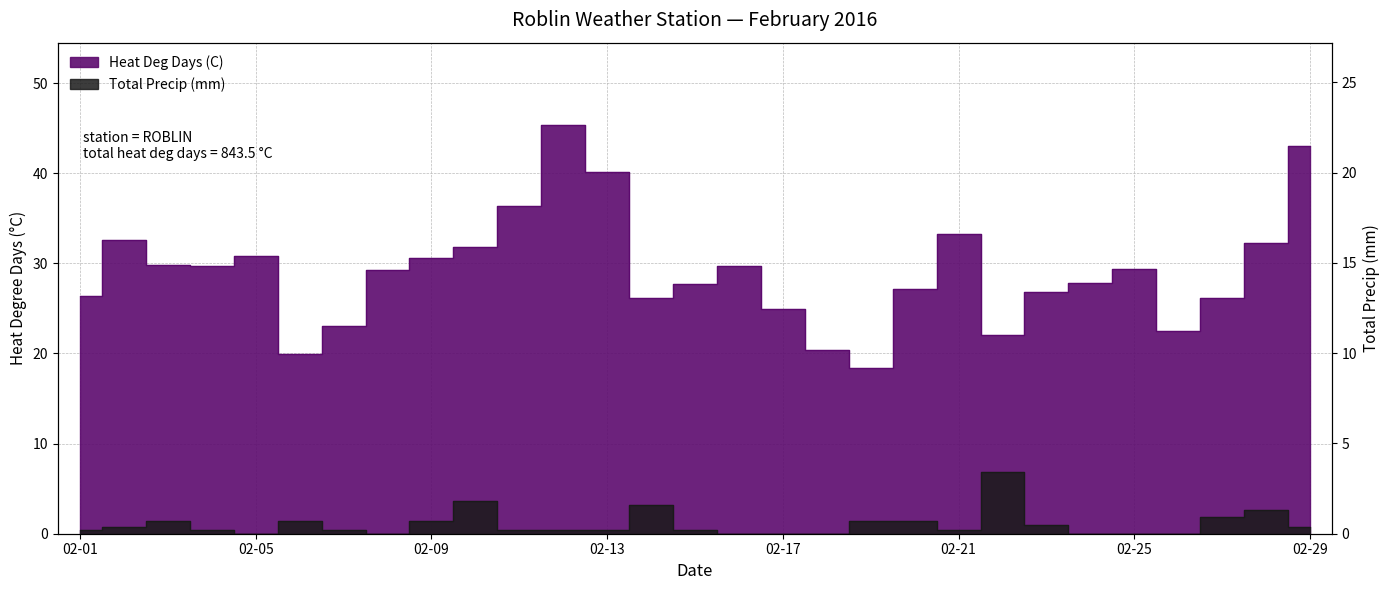

Which label corresponds to the largest value in the chart?

2016-02-12